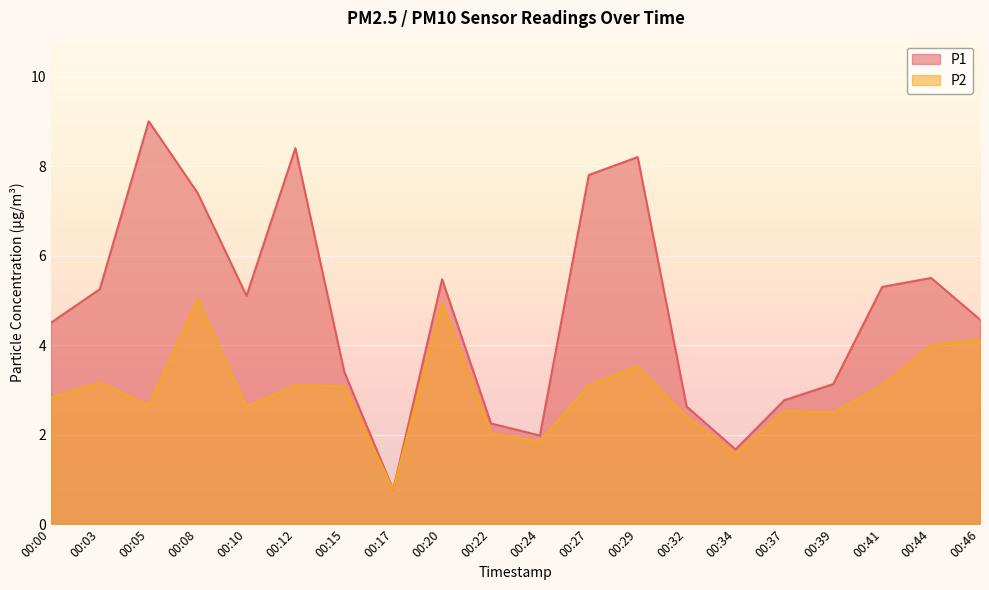

What is the highest value of the P2 series?

5.0